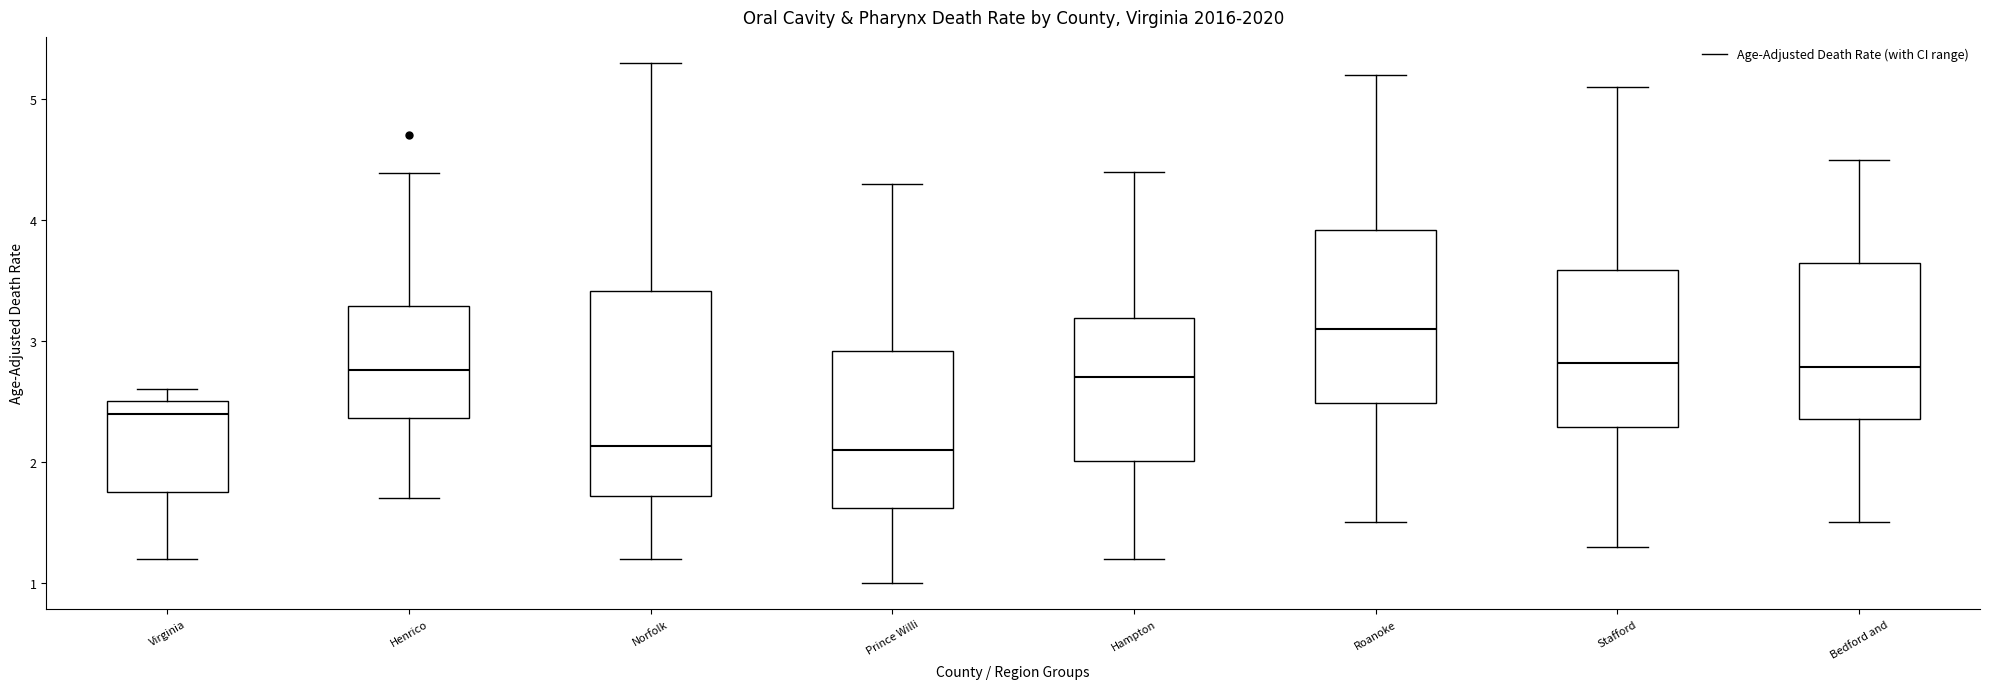

Where does the lower whisker of the box for Stafford end on the y-axis? The values are not printed on the chart, so give them approximately, as read against the axis.

1.3